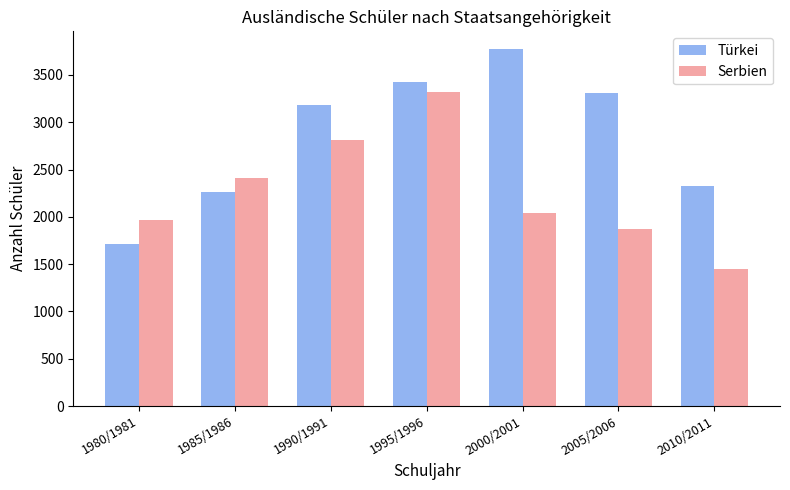

Which label corresponds to the smallest value in the chart?

2010/2011